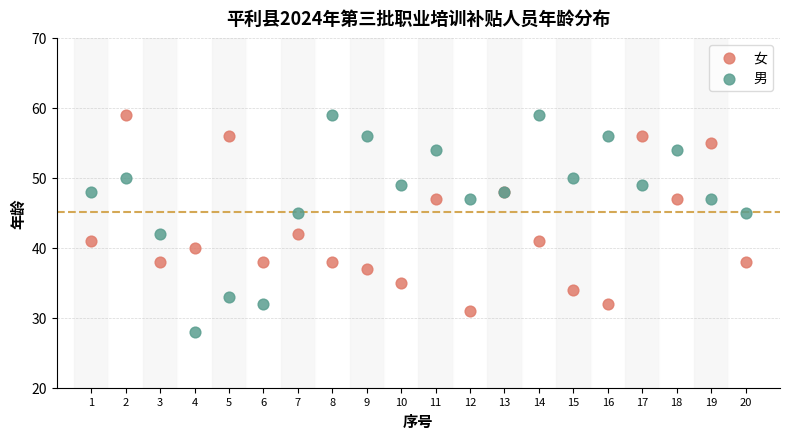

Which series contains the lowest Y value?

男